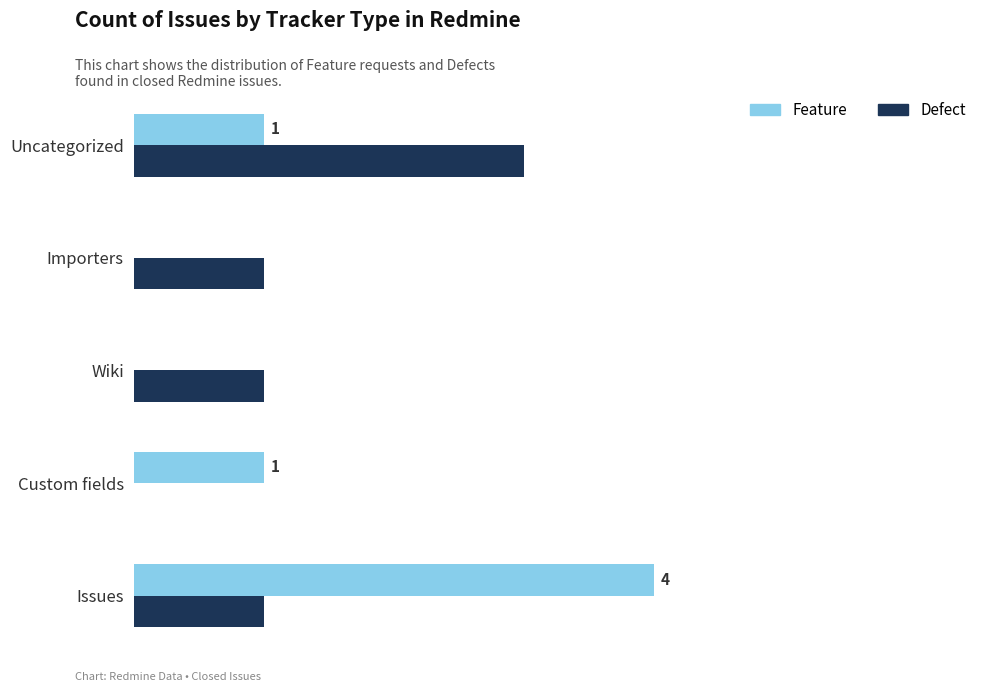

Is the value of Defect at Issues greater than the value of Feature at Importers?

Yes